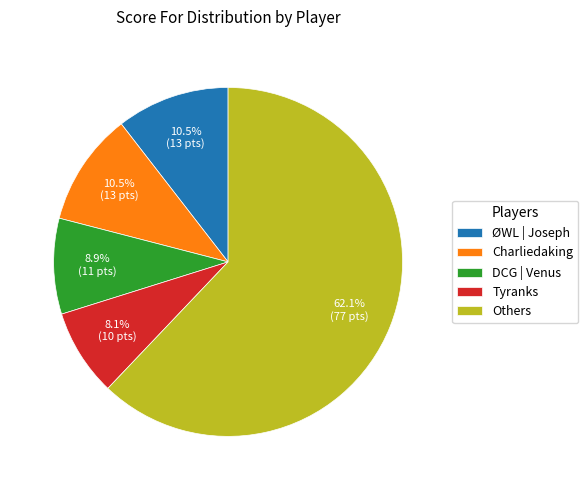

Do ØWL | Joseph and Charliedaking together represent more than half of the pie?

No